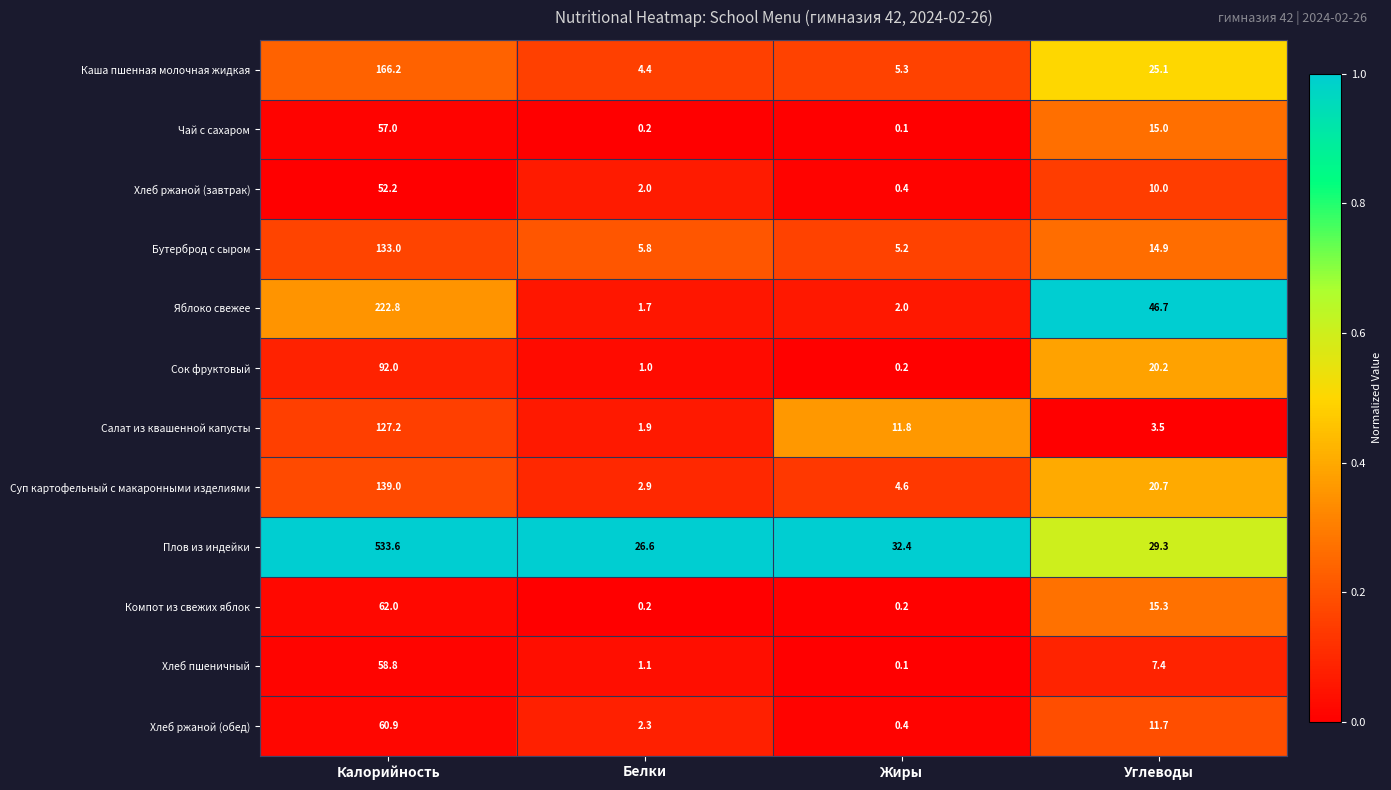

Is it true that Компот из свежих яблок equals 0.2 at Жиры?

True